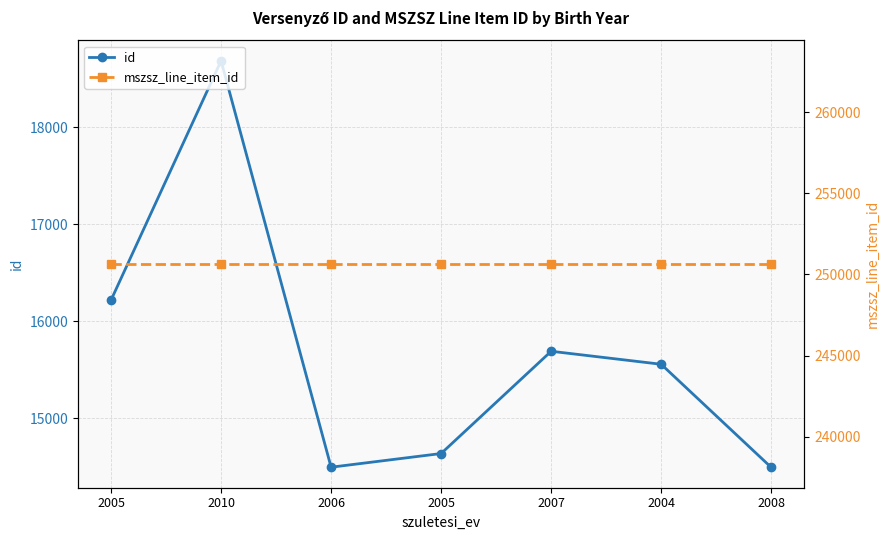

What is the average value of the mszsz_line_item_id series?

250637